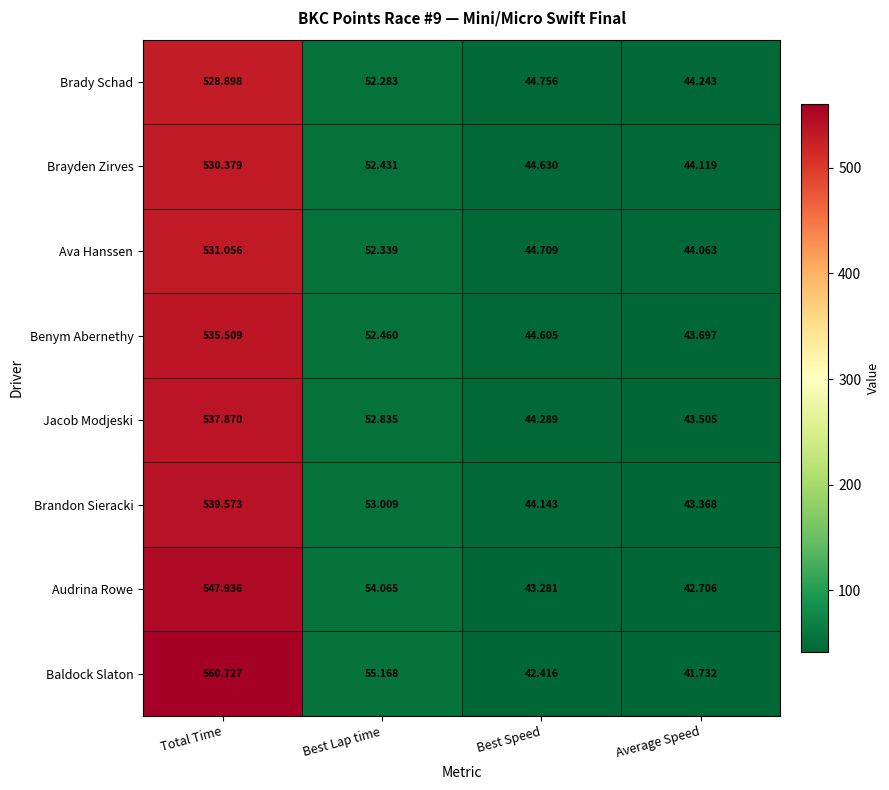

At which category is the sum across all series the highest?

Total Time